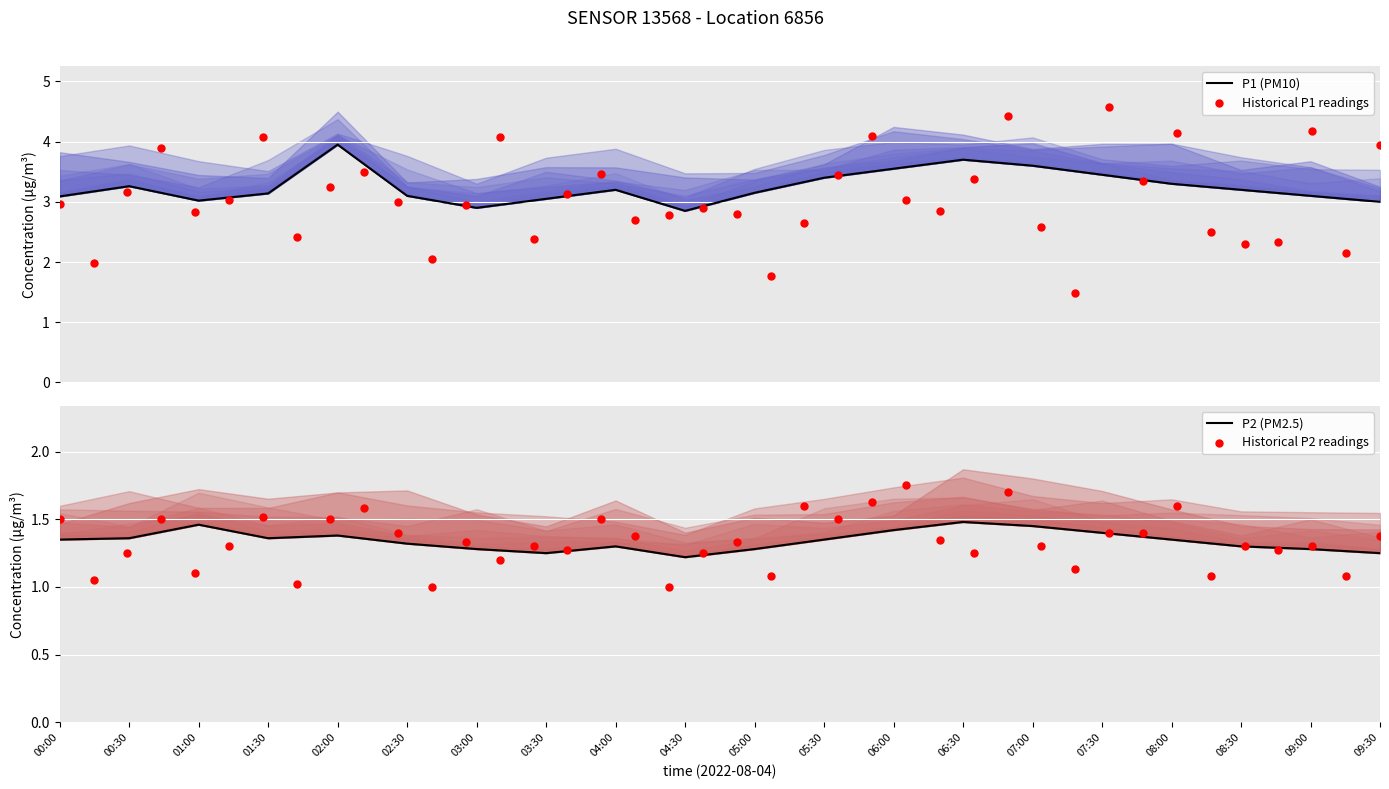

Which series has the largest Y range (max minus min)?

P1